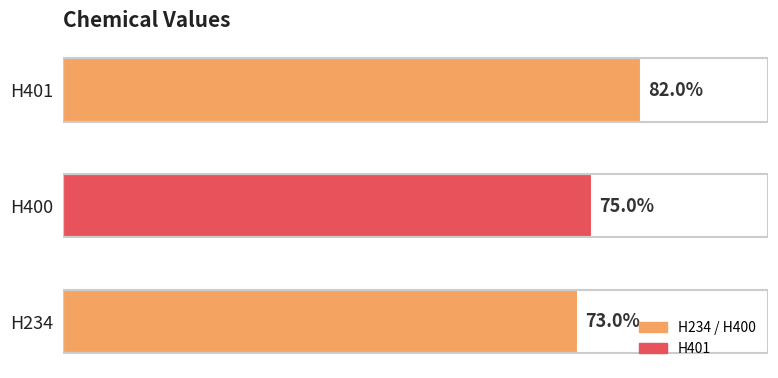

What is the greatest value displayed?

0.8